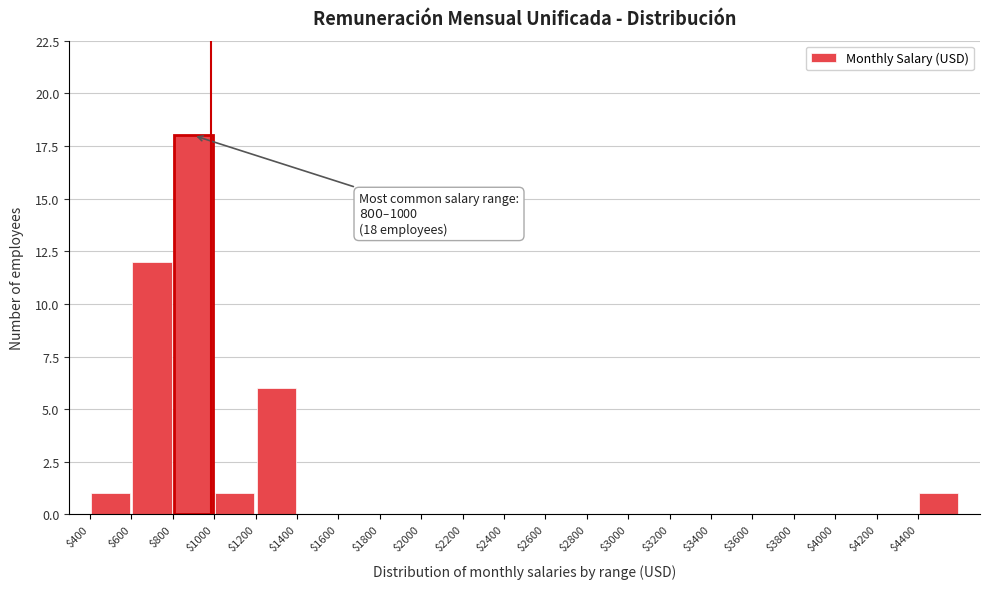

Over which range of the x-axis is the bar tallest?

800 to 1000